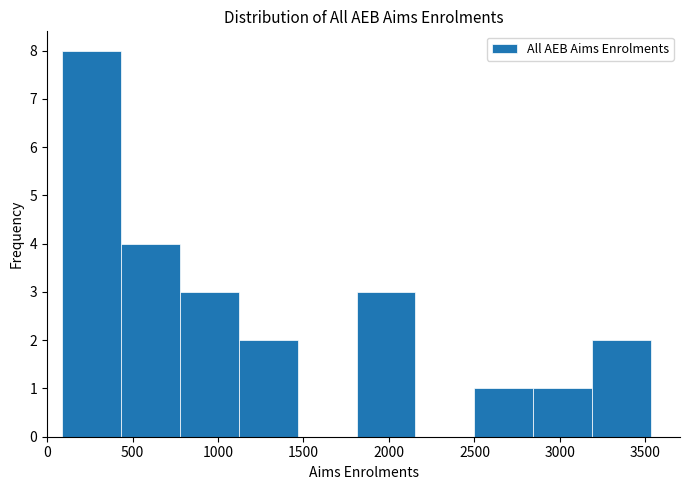

Reading left to right, list every bar in this chart as the range it spans on the x-axis followed by its height. Neither the bar edges nor the heights are printed on the chart, so give them approximately, as read against the axes.

100 to 450: 8
450 to 800: 4
800 to 1100: 3
1100 to 1450: 2
1450 to 1800: 0
1800 to 2150: 3
2150 to 2500: 0
2500 to 2850: 1
2850 to 3200: 1
3200 to 3550: 2